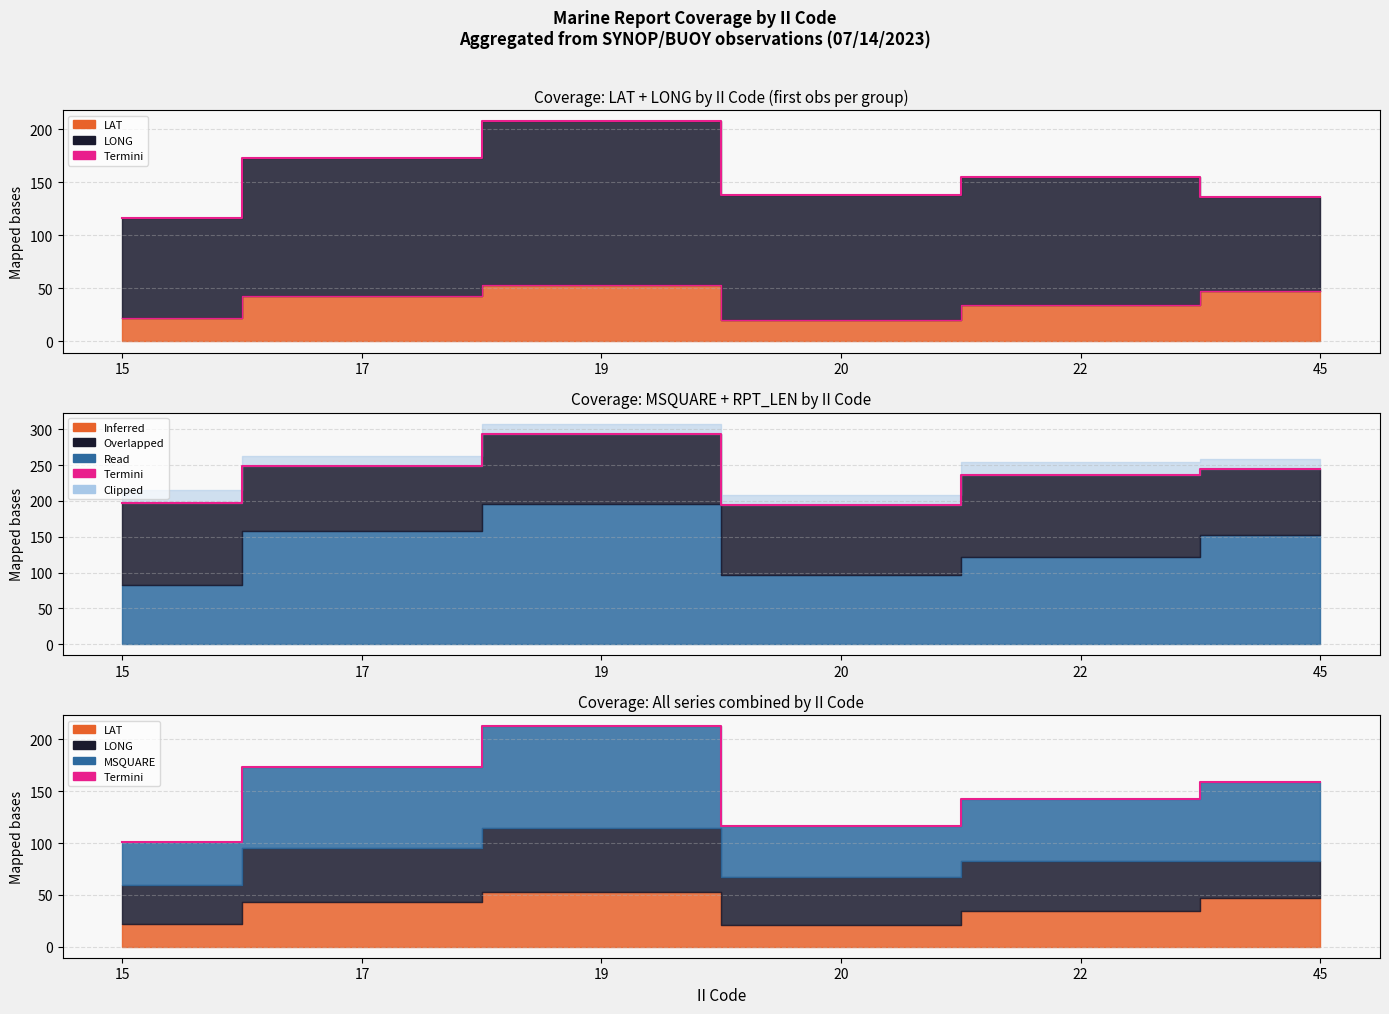

What is the average value?

151.0